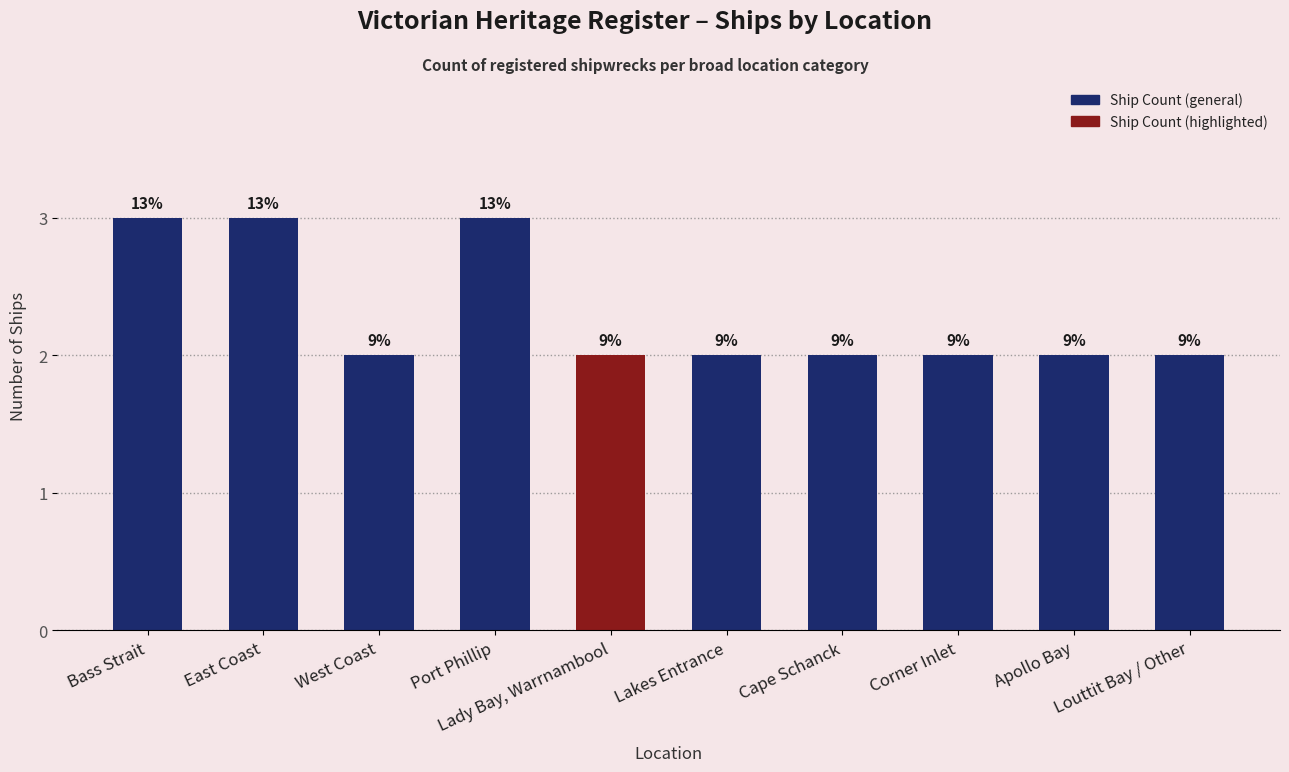

How many bars are there in total?

10